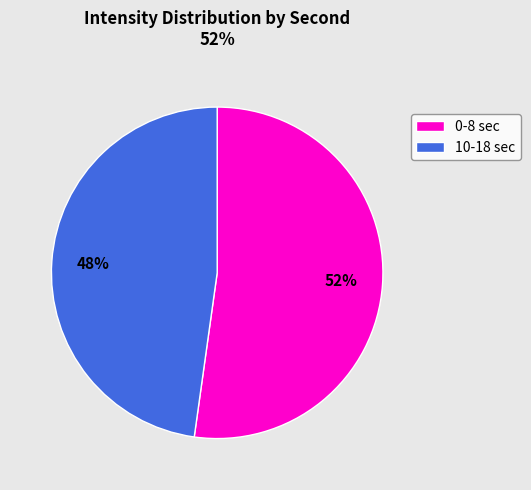

Is there a majority slice in this chart?

Yes